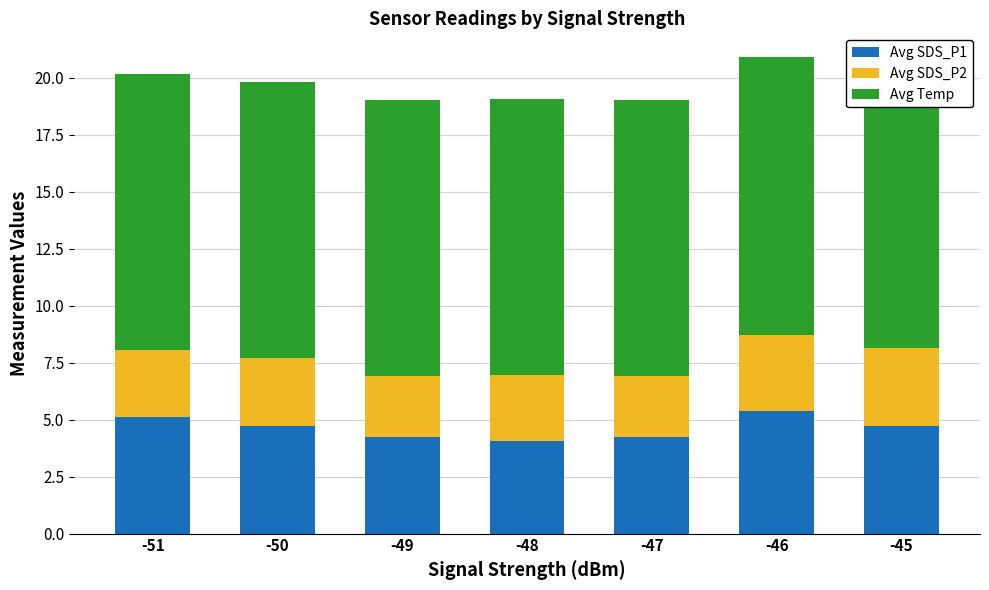

At which category is the sum across all series the highest?

-46